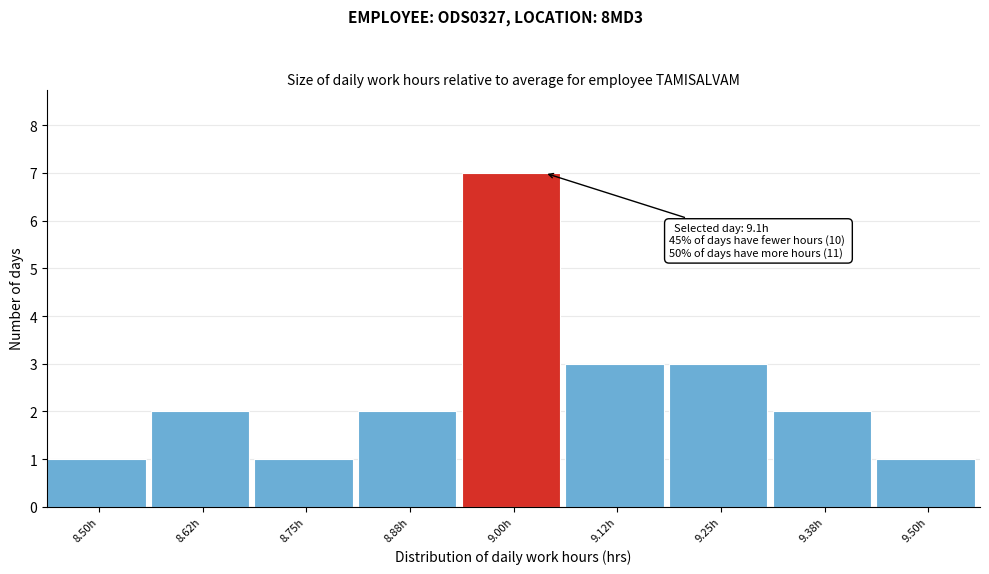

Reading left to right, what are all the values shown in this chart?

8.50h=1	8.62h=2	8.75h=1	8.88h=2	9.00h=7	9.12h=3	9.25h=3	9.38h=2	9.50h=1